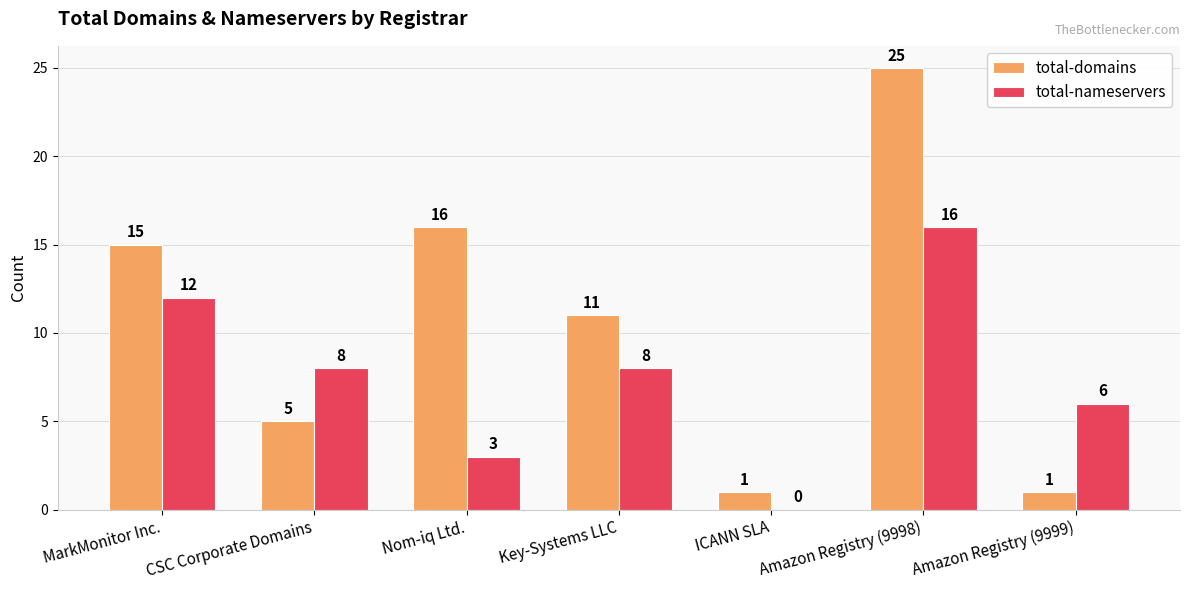

What is the maximum value for total-nameservers?

16